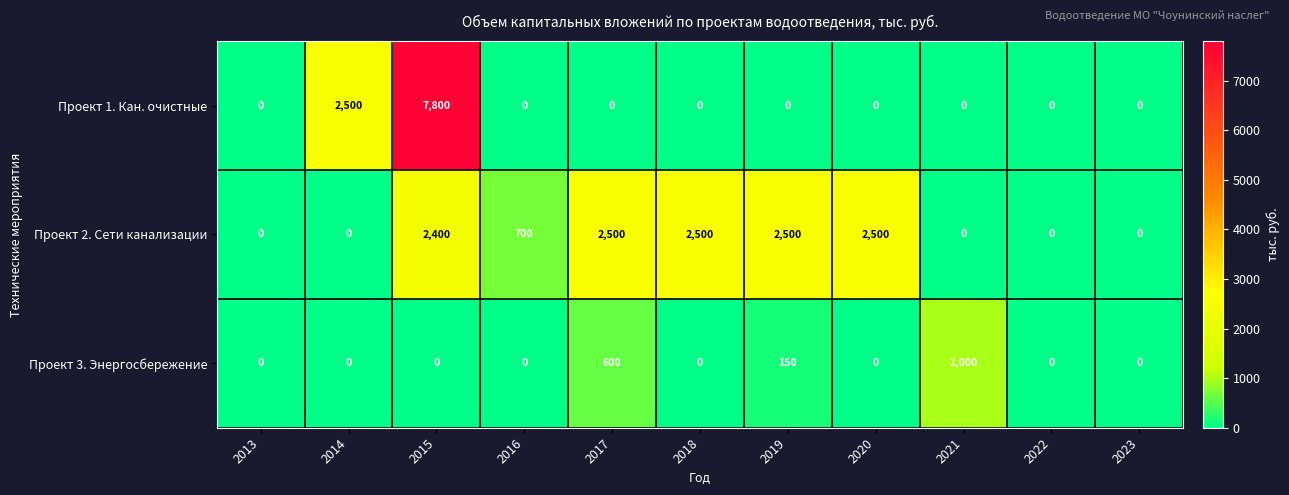

What is the difference between the highest and lowest values at 2021?

1000